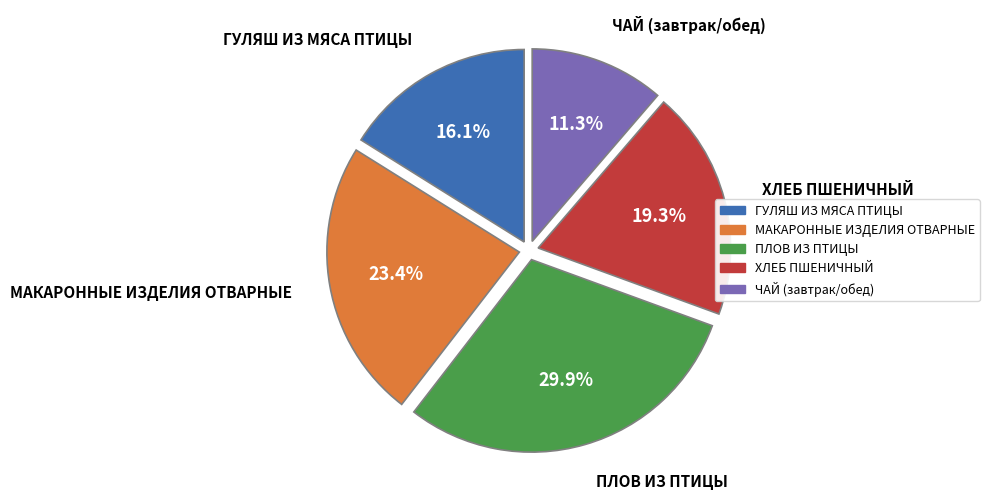

Does any single category account for the majority?

No